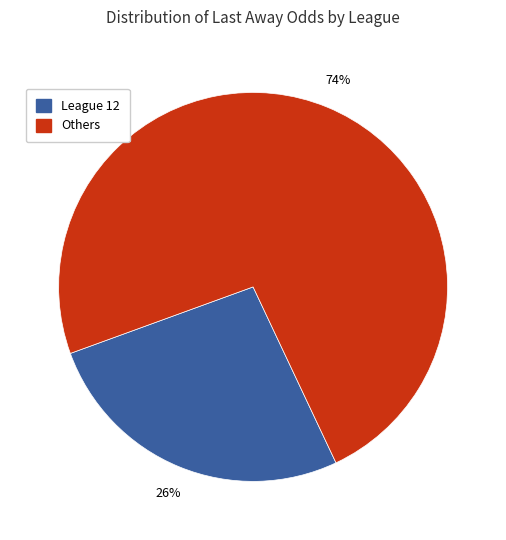

Is there any slice that represents more than half of the pie?

Yes